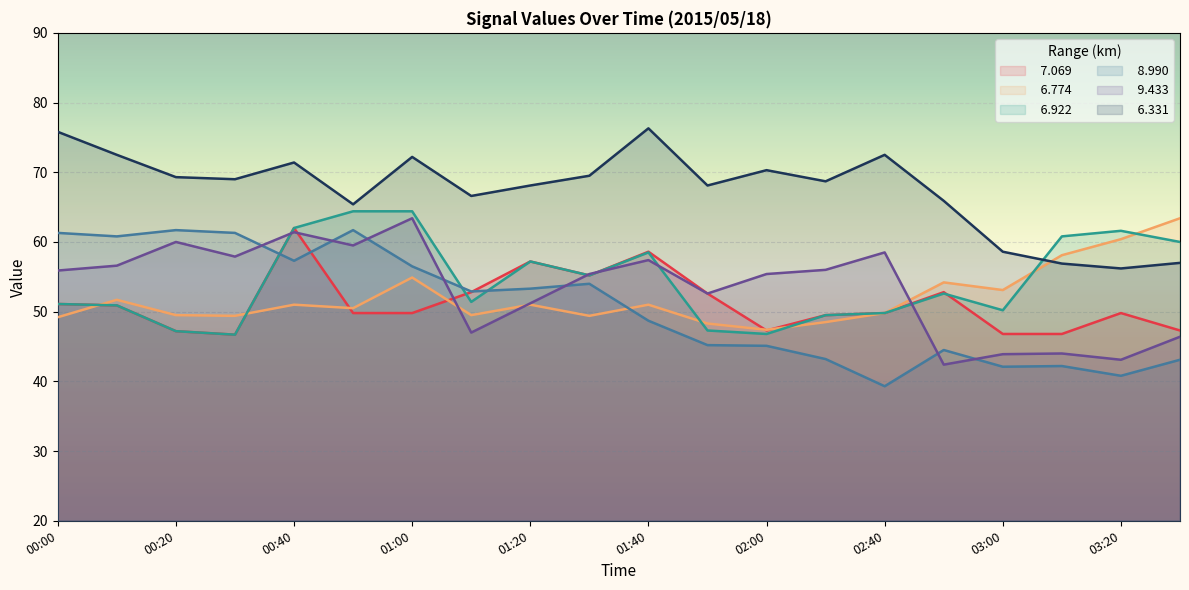

What is the approximate value of   6.774 at 01:00?

54.9